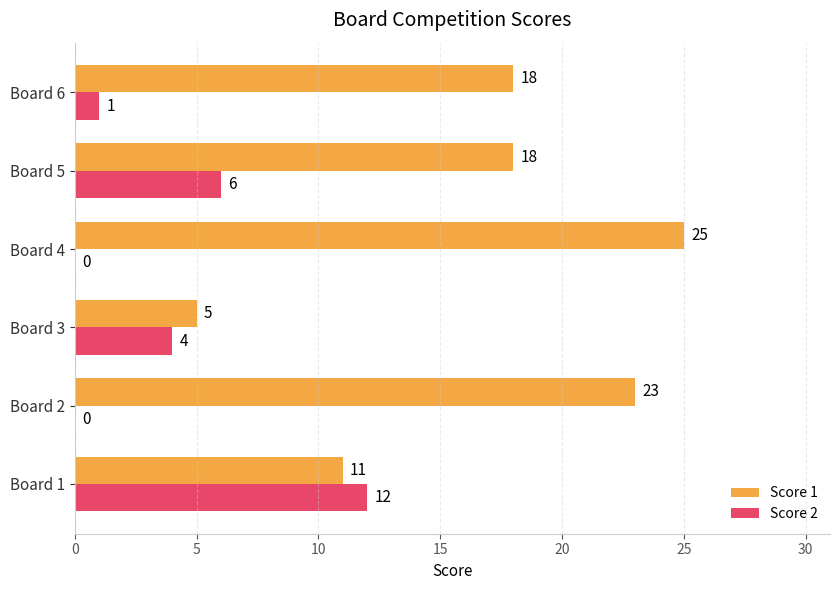

Which label corresponds to the largest value in the chart?

Board 4